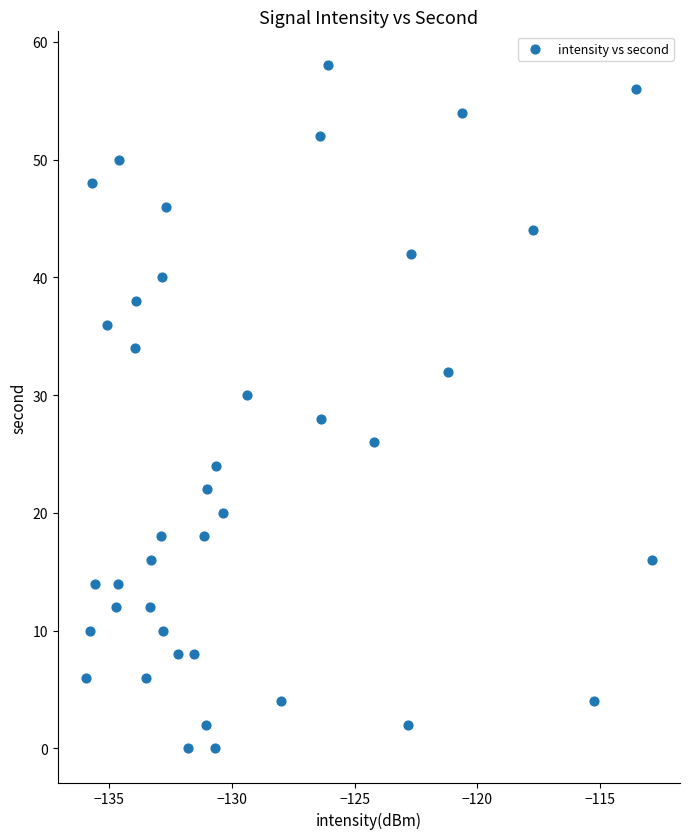

What is the range of Y values (max minus min)?

58